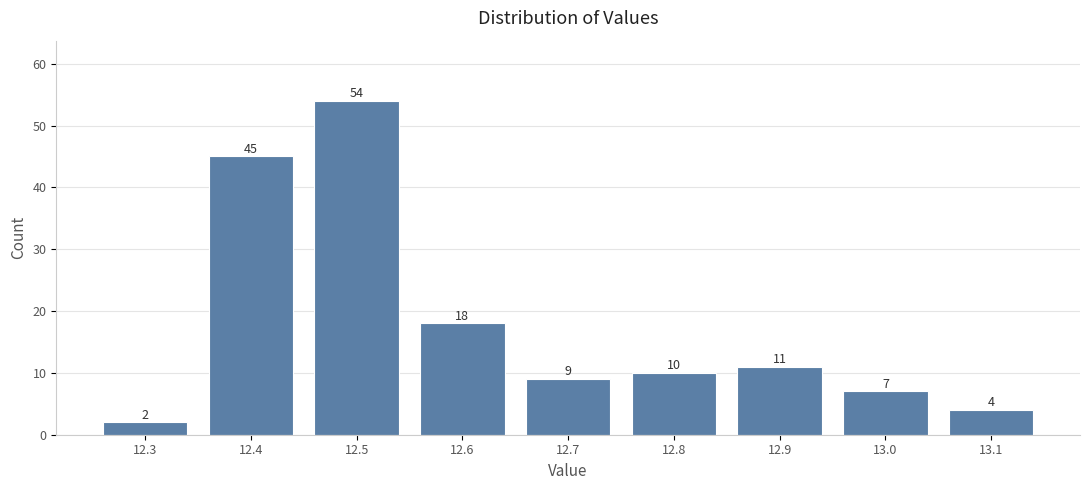

Reading left to right, transcribe this chart: for each bar, give the range it covers on the x-axis and its height.

12.25 to 12.35: 2
12.35 to 12.45: 45
12.45 to 12.55: 54
12.55 to 12.65: 18
12.65 to 12.75: 9
12.75 to 12.85: 10
12.85 to 12.95: 11
12.95 to 13.05: 7
13.05 to 13.15: 4